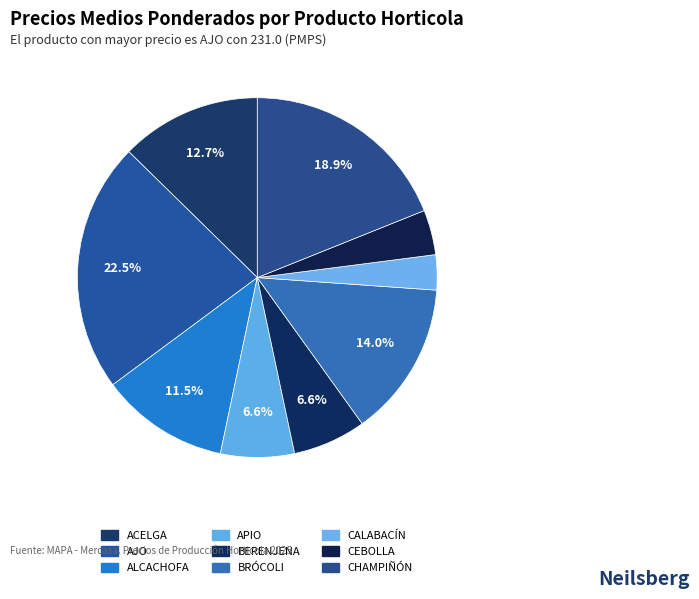

Combined, do BRÓCOLI and APIO account for over 50%?

No